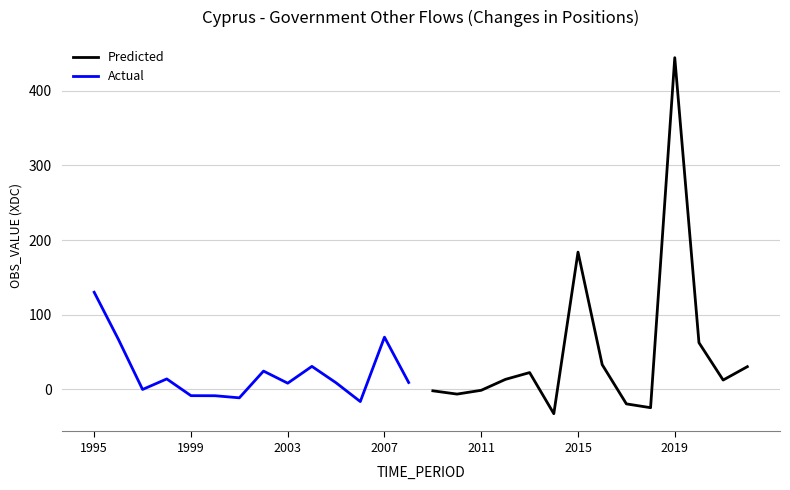

How many categories are shown in the chart?

14